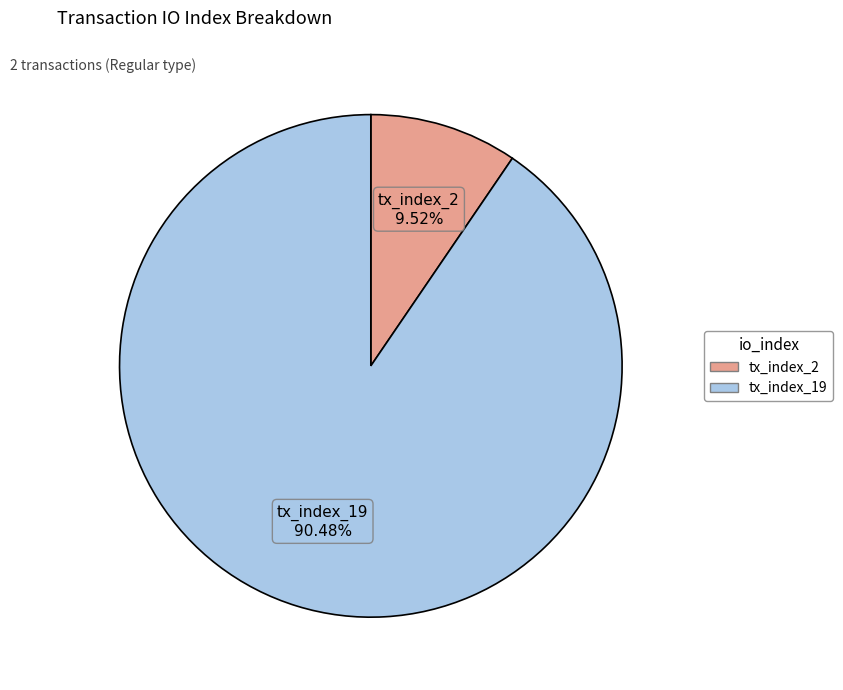

Between tx_index_19 and tx_index_2, which is larger?

tx_index_19